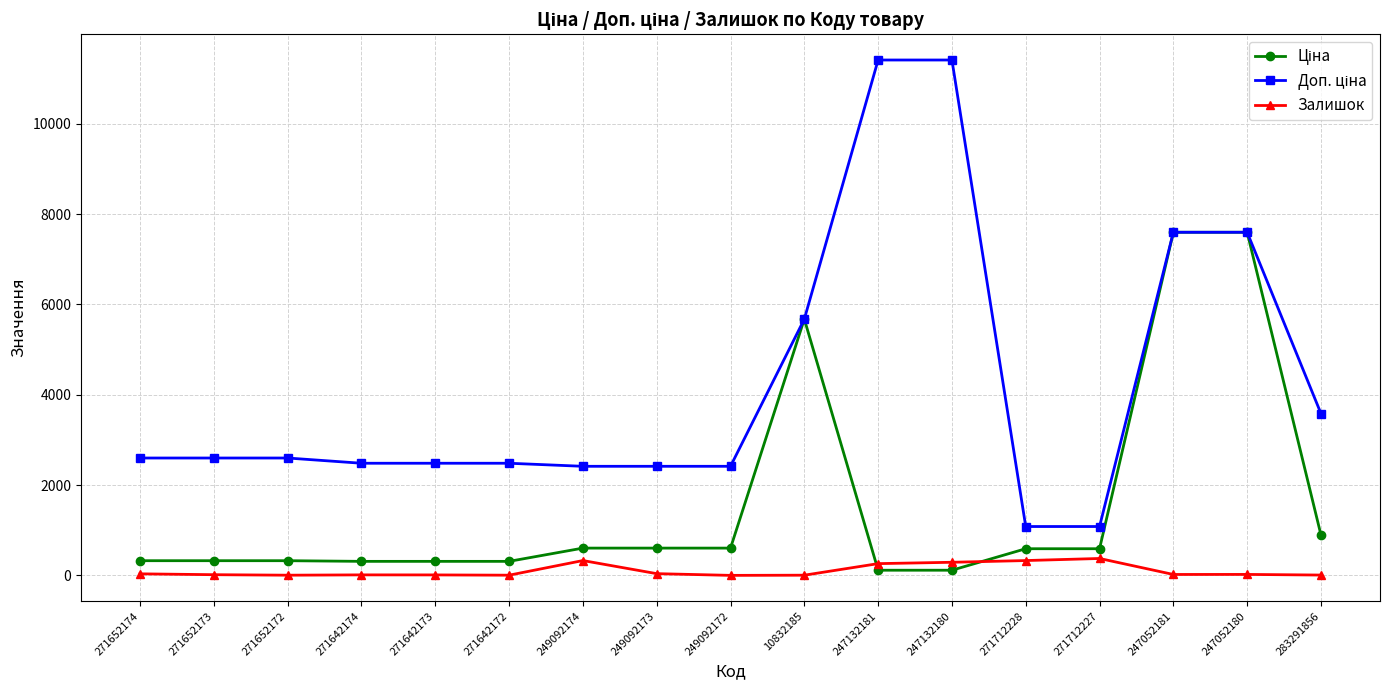

At how many categories does at least one series exceed 5142?

5